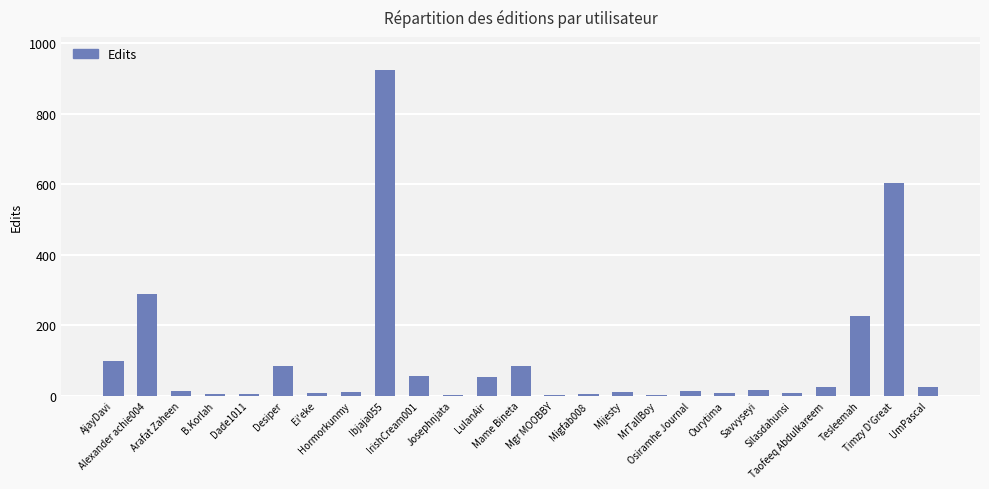

The value at Arafat Zaheen is 13. True or false?

True